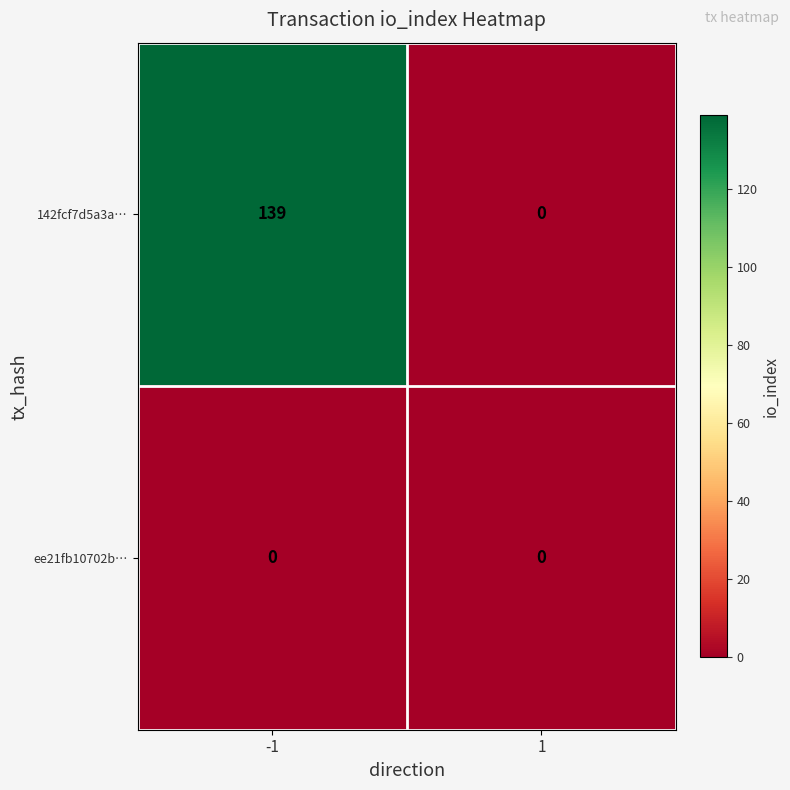

What is the spread (max minus min) of values at -1?

139